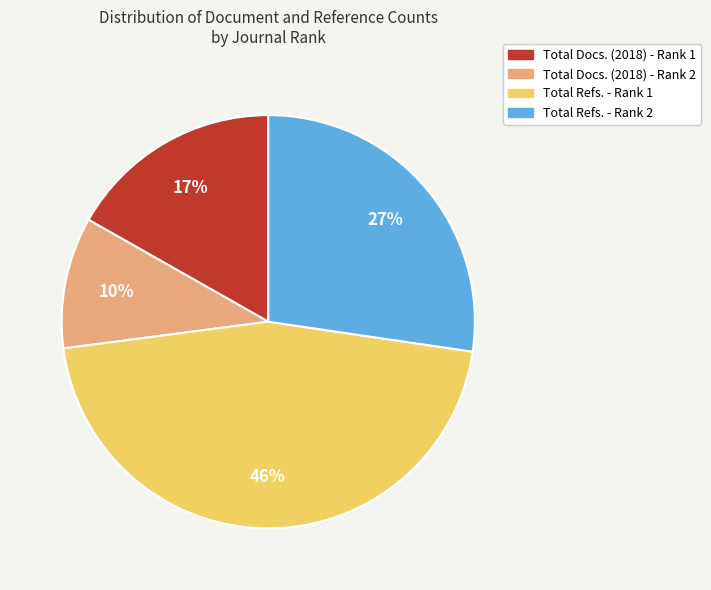

Which slice is the smallest?

Total Docs. (2018) - Rank 2